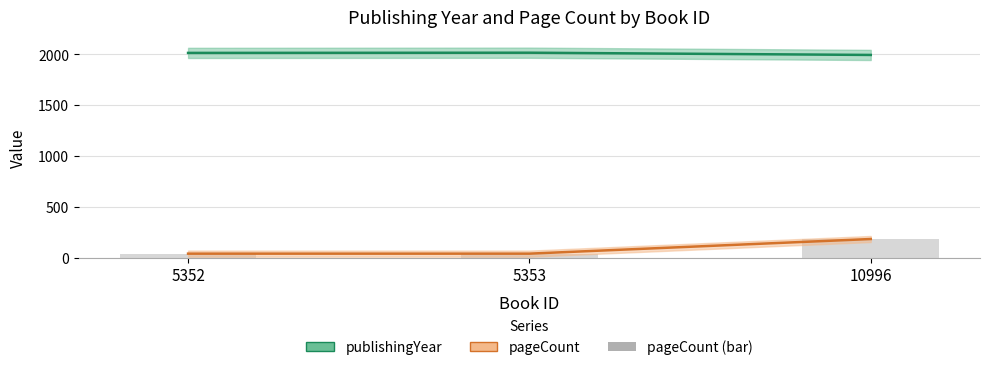

Rank the series at 10996 from highest to lowest value.

publishingYear, pageCount, pageCount (bar)